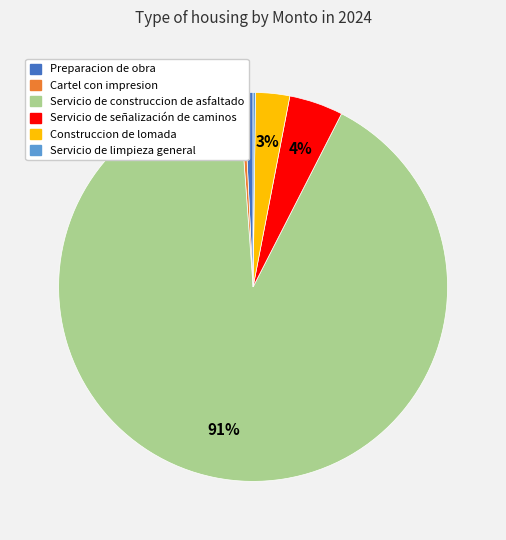

True or false: Servicio de señalización de caminos accounts for 4% of the total.

True